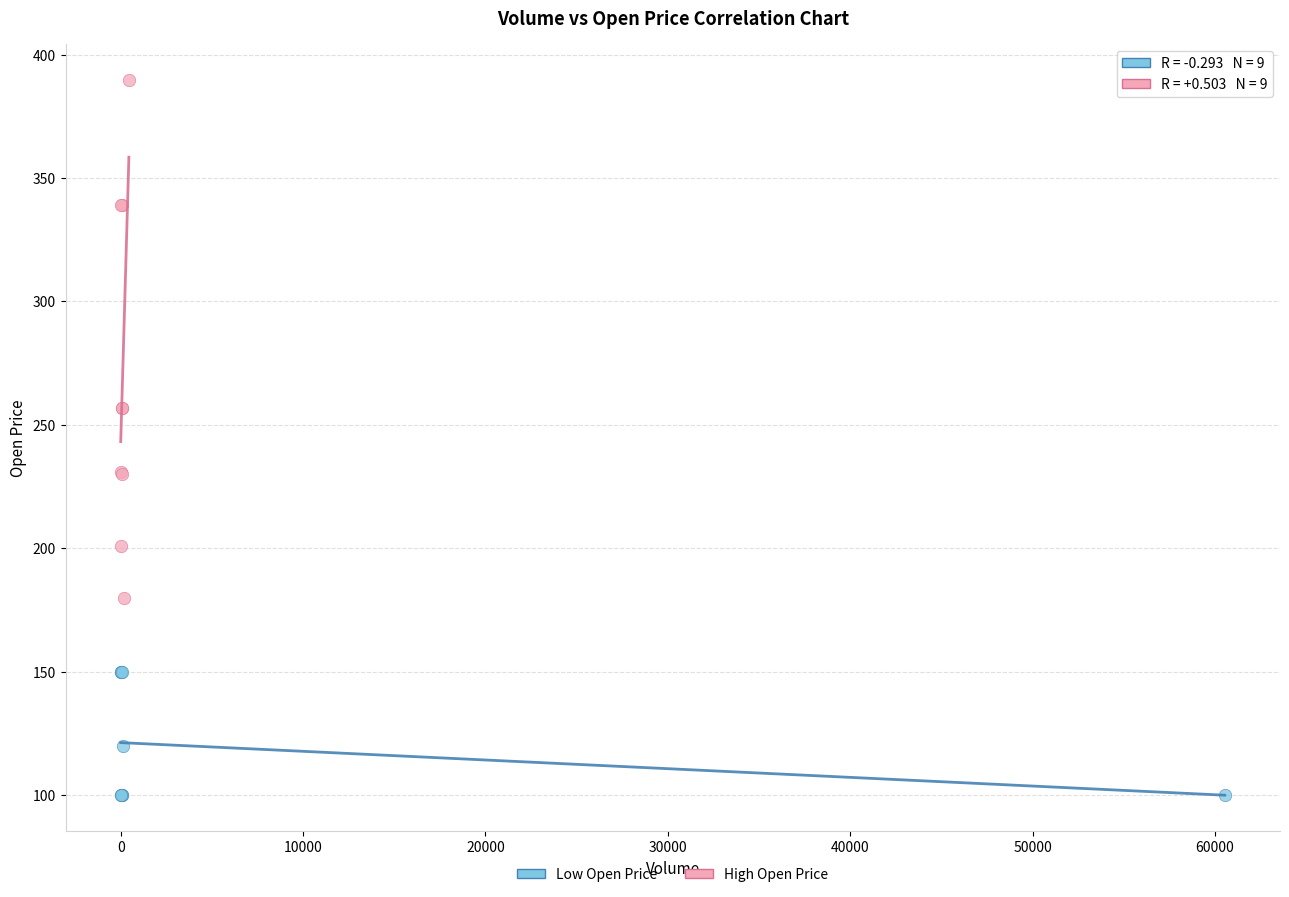

What are all the series names shown in the legend?

Low Open Price, High Open Price